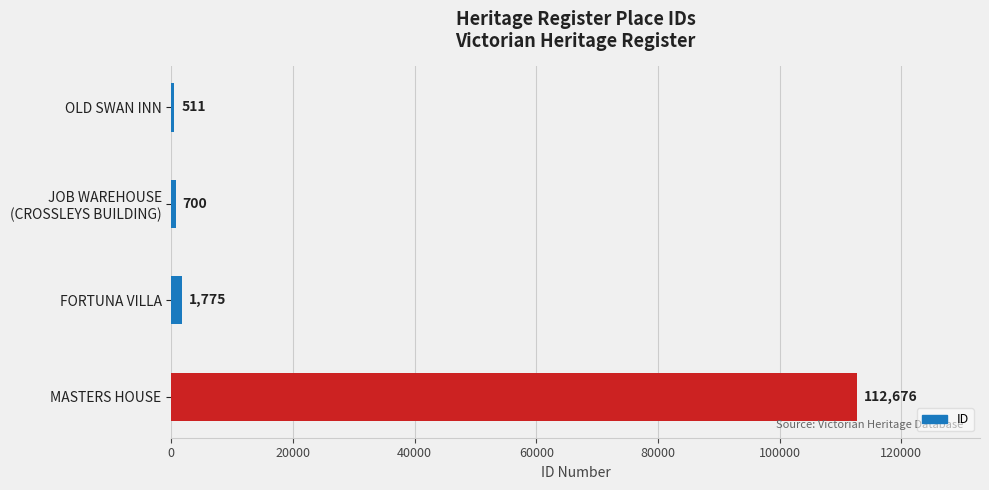

What is the value of the 1st bar from the top?

511